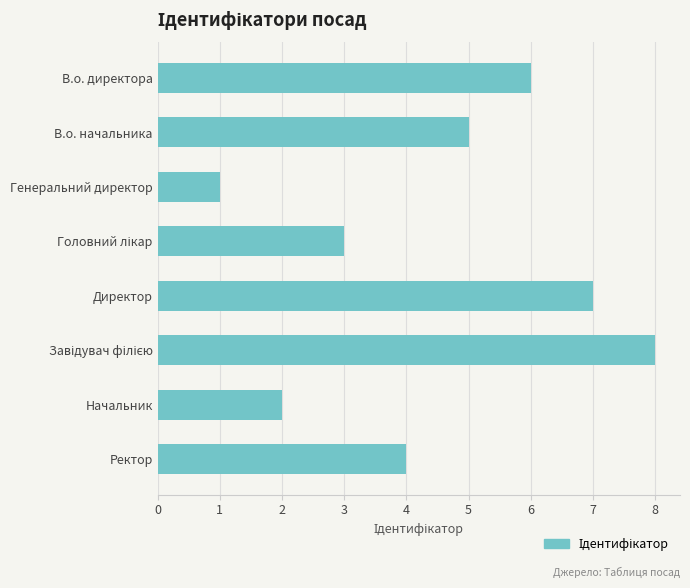

What is the difference between the second highest and second lowest values?

5